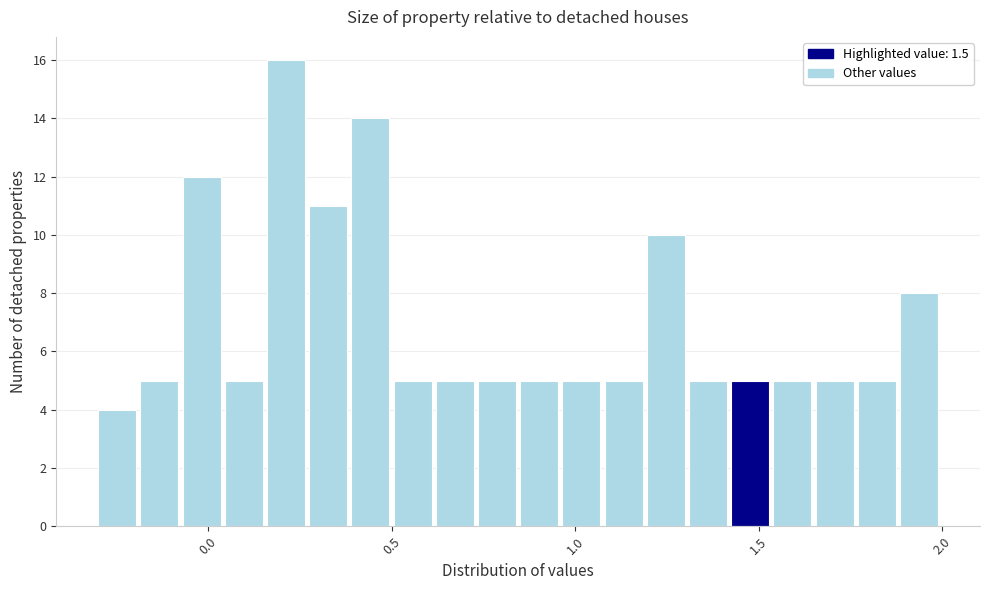

Around what value on the x-axis is the tallest bar? Give the approximate position of its centre, as read against the axis.

0.20